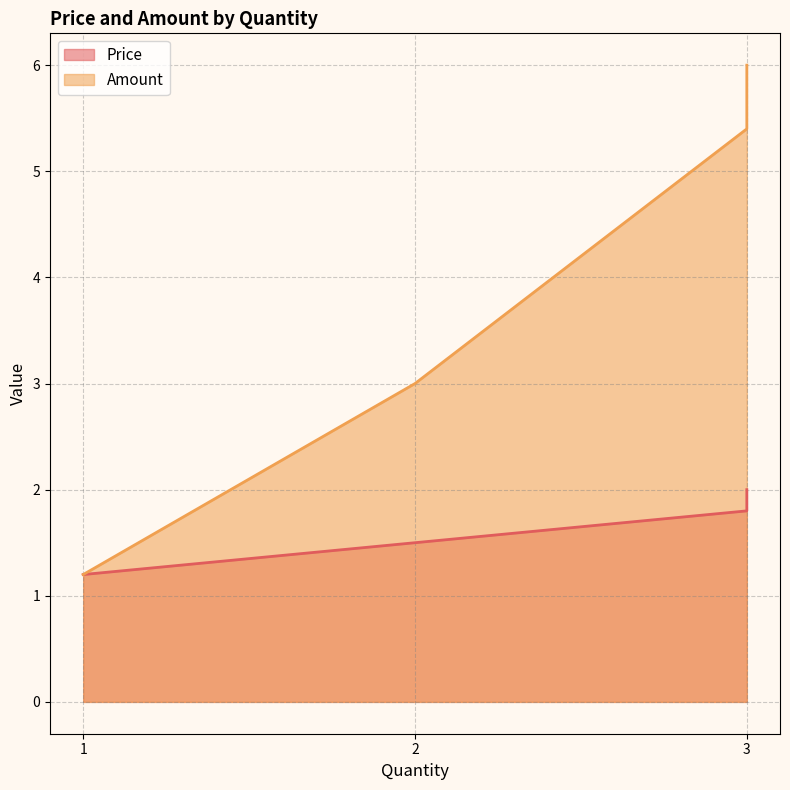

True or false: Amount and Price cross at least once.

False